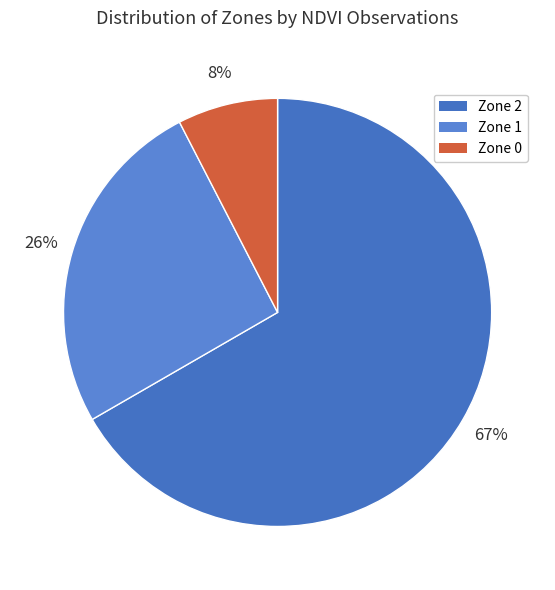

Which has a higher value, Zone 2 or Zone 0?

Zone 2